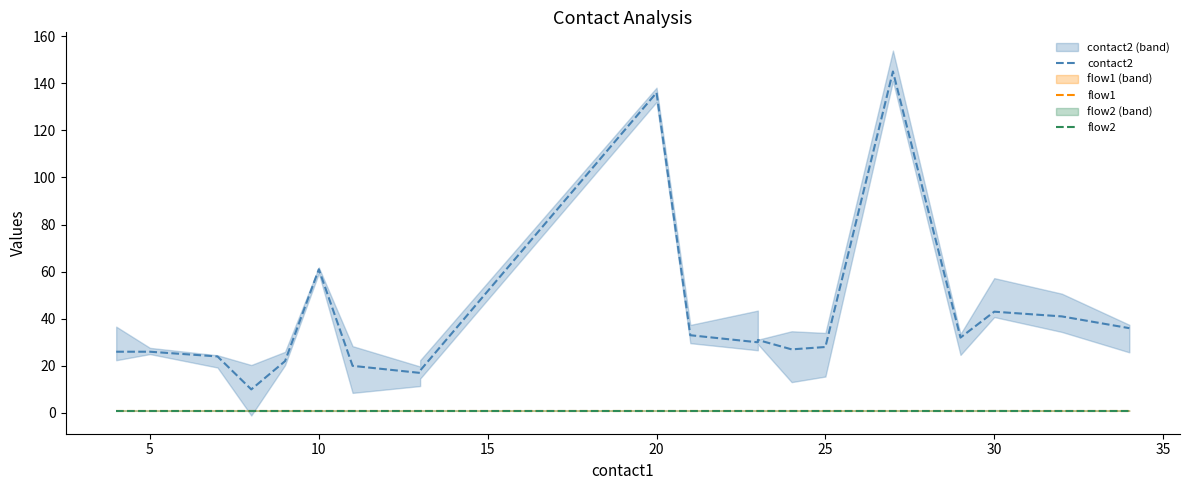

The value of flow1 at 18 is 1. True or false?

False